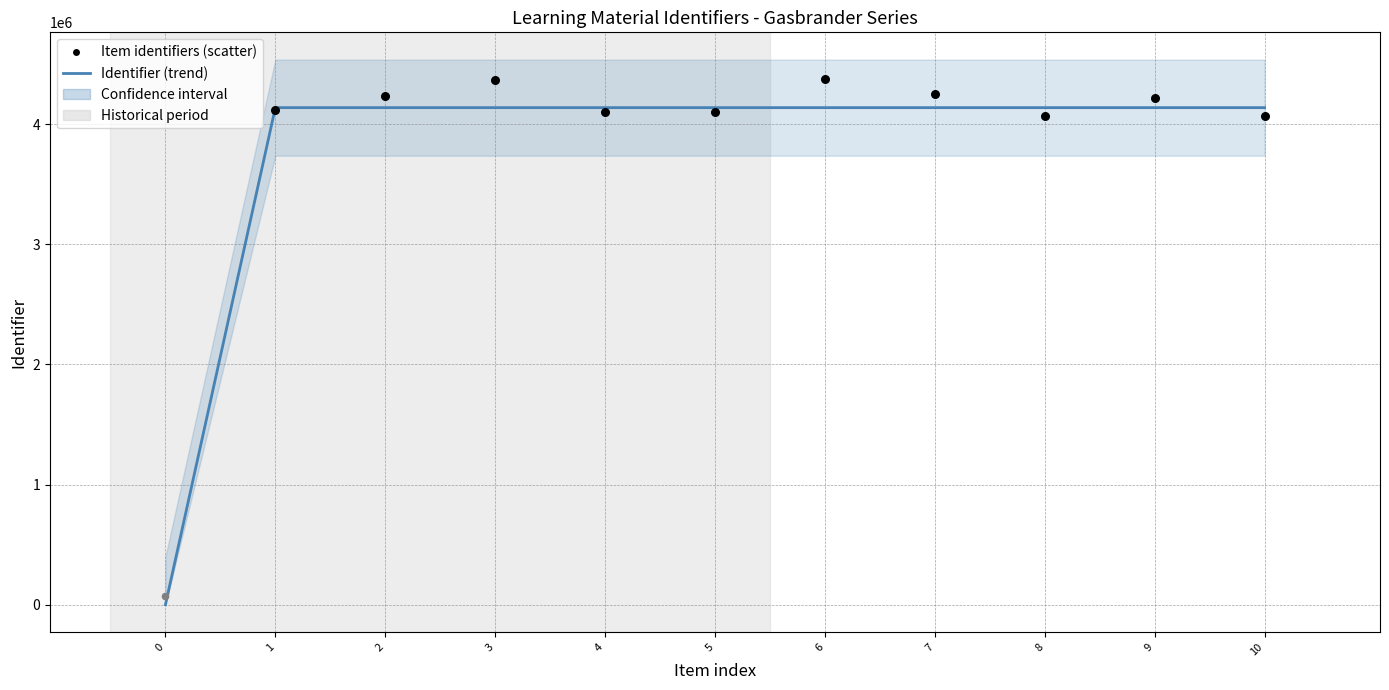

Which has a higher value, 4 or 10?

10